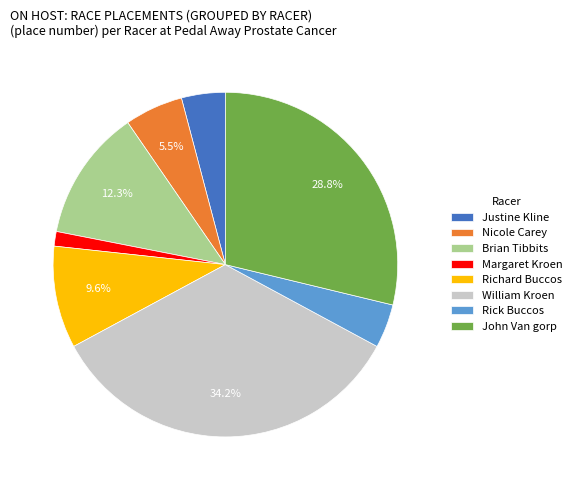

Does Rick Buccos represent more than half of the total?

No